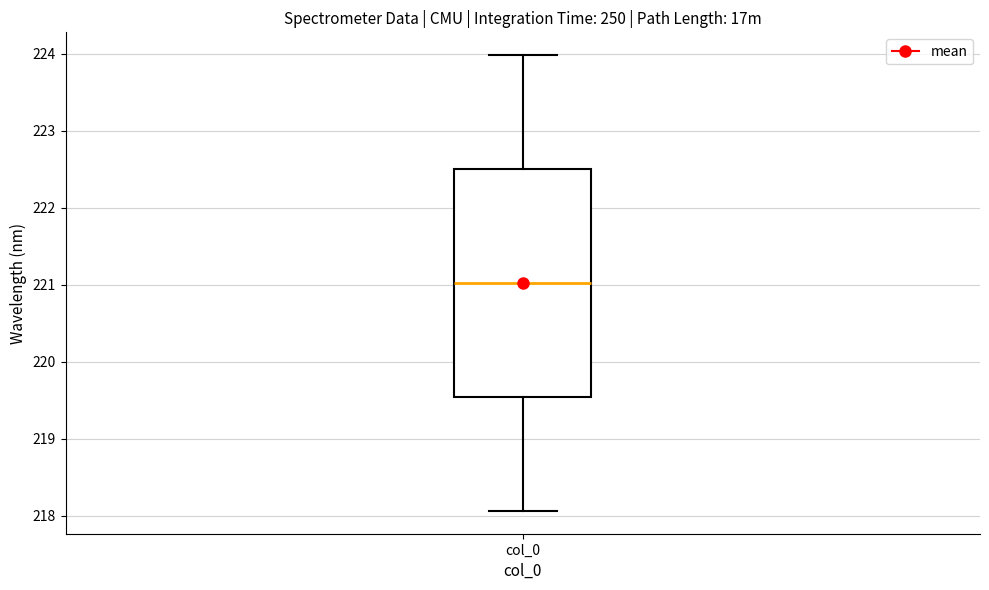

Where does the upper whisker of the box for col_0 end on the y-axis? The values are not printed on the chart, so give them approximately, as read against the axis.

224.0